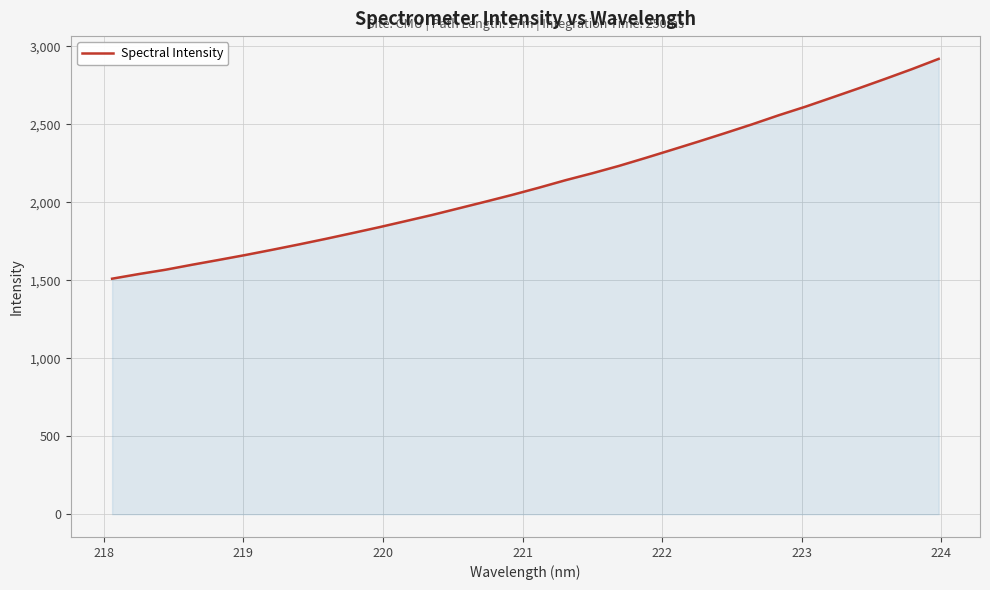

What is the minimum value shown in the chart?

1510.1